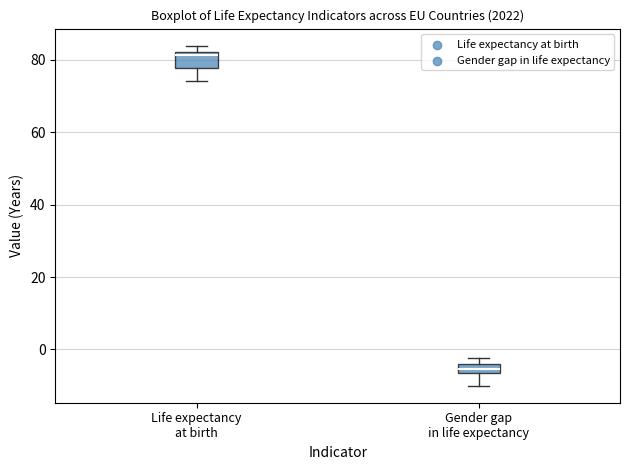

Which box's median line is the highest?

Life expectancy at birth